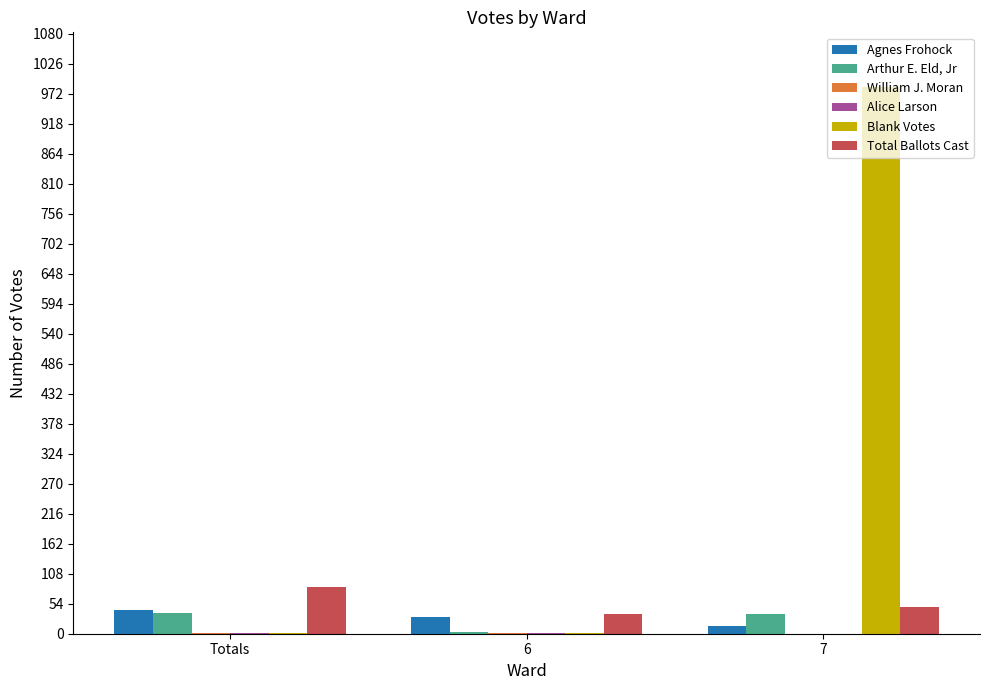

What is the difference between the Agnes Frohock values at 7 and 6?

17